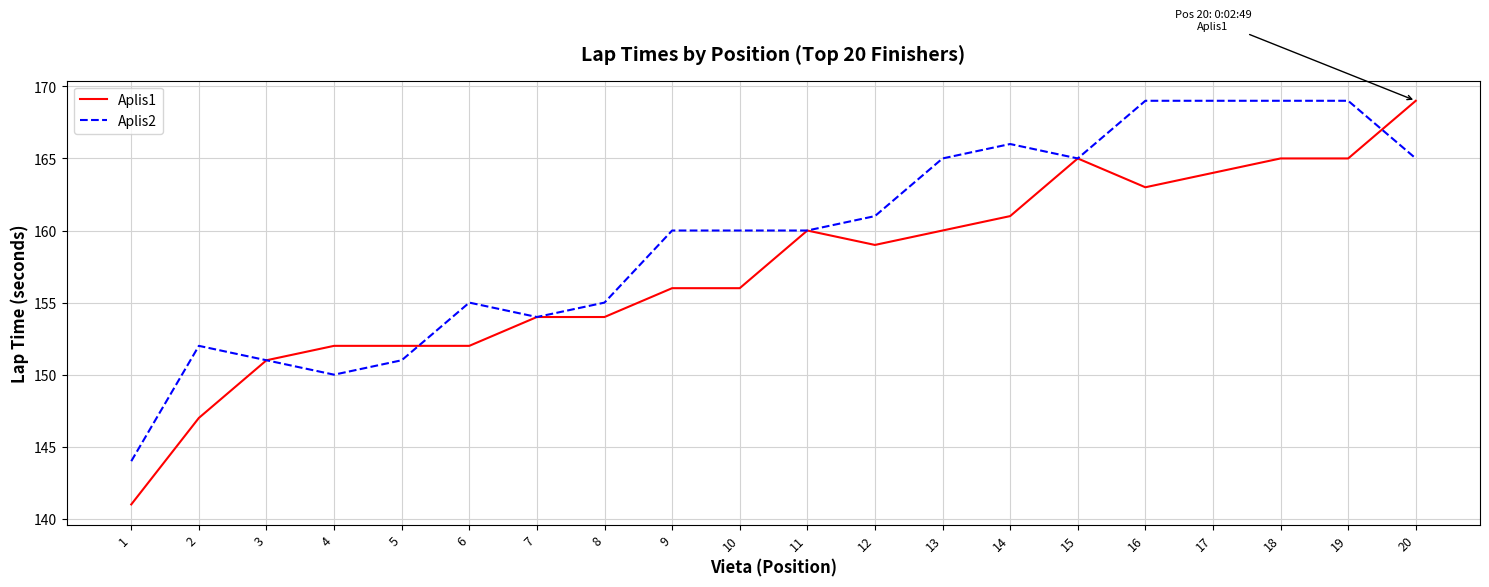

The value of Aplis1 at 1 is 249. True or false?

False